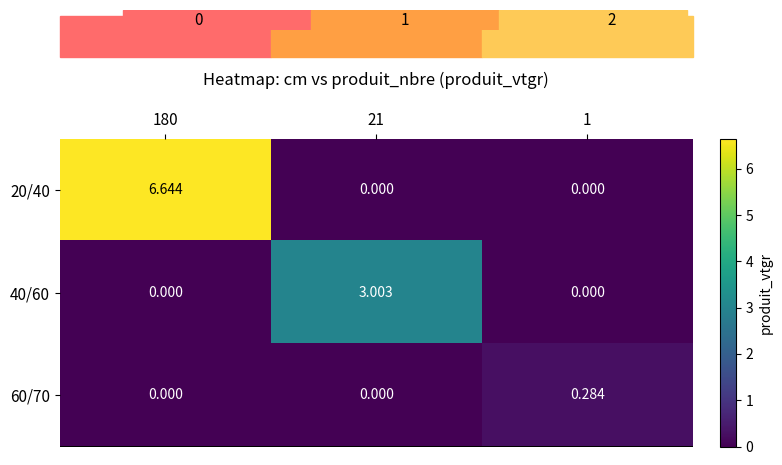

Is the value of 20/40 at 1 greater than the value of 40/60 at 21?

No